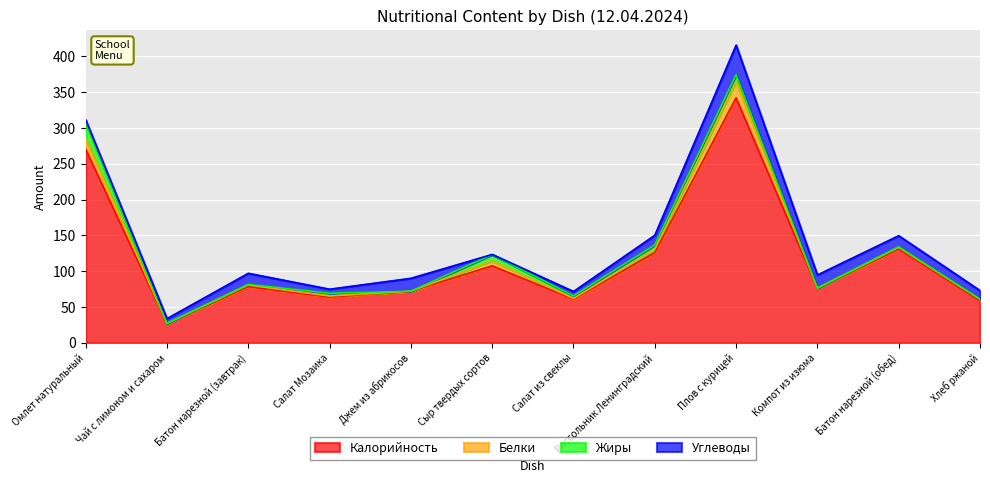

Reading right to left, extract all data points from this chart.

Калорийность: 58.7	131.0	76.0	342.0	126.0	60.9	107.5	72.0	63.8	78.5	27.0	270.6
Белки: 2.0	2.3	0.4	23.1	4.8	1.1	7.0	0.1	1.6	2.3	0.2	15.2
Жиры: 0.4	0.9	0.1	9.3	5.8	3.6	8.9	0.0	3.9	0.9	0.0	21.6
Углеводы: 11.9	15.4	18.3	41.3	13.6	6.1	0.0	18.0	5.6	15.4	6.6	3.9